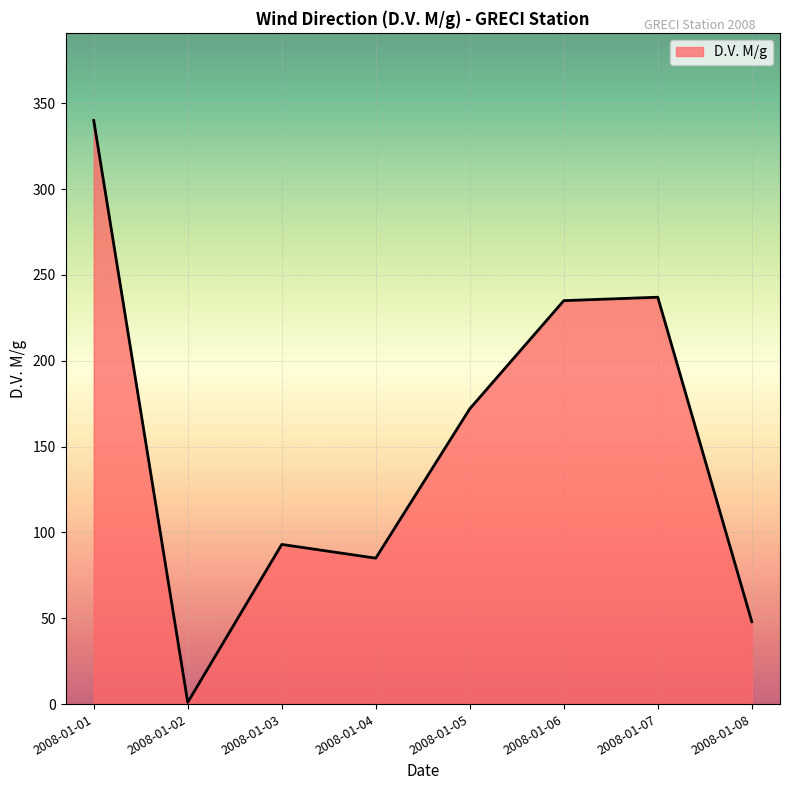

Between 2008-01-06 and 2008-01-03, which is larger?

2008-01-06